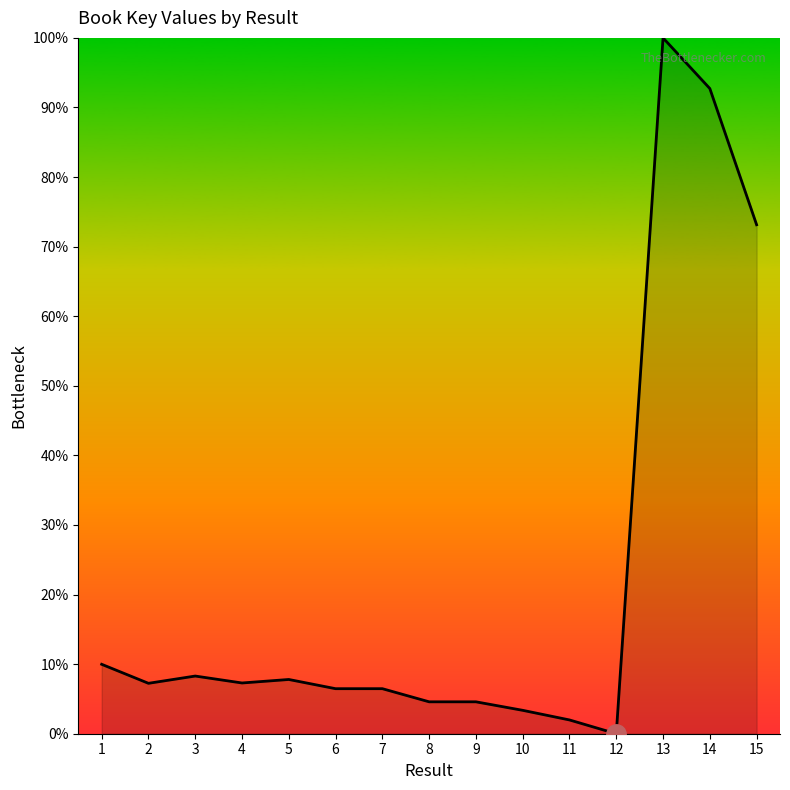

At which category does the chart reach its peak across all series?

13